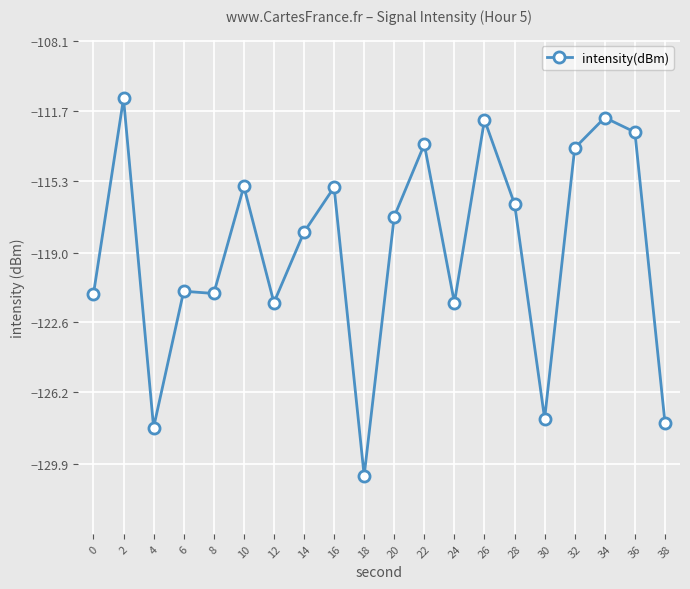

How many lines are shown in the chart?

1